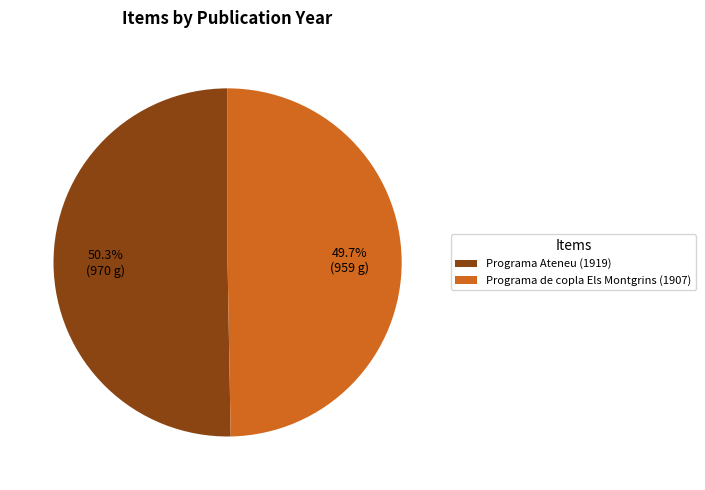

How many segments does this pie chart have?

2